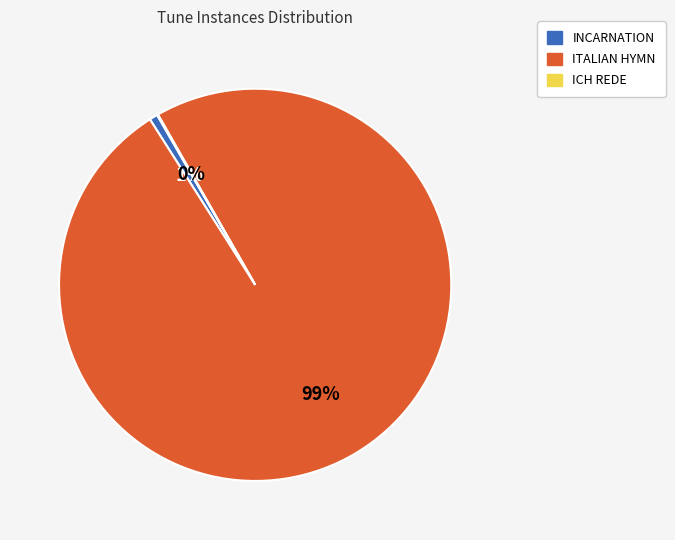

Which slice is the largest?

ITALIAN HYMN